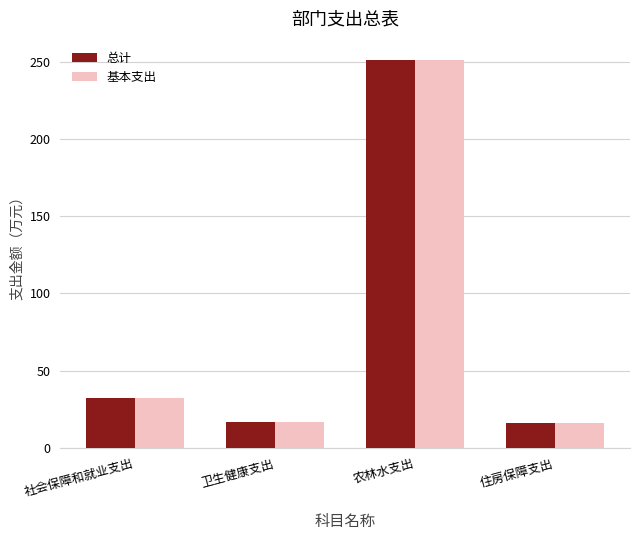

What is the lowest value of the 基本支出 series?

16.2